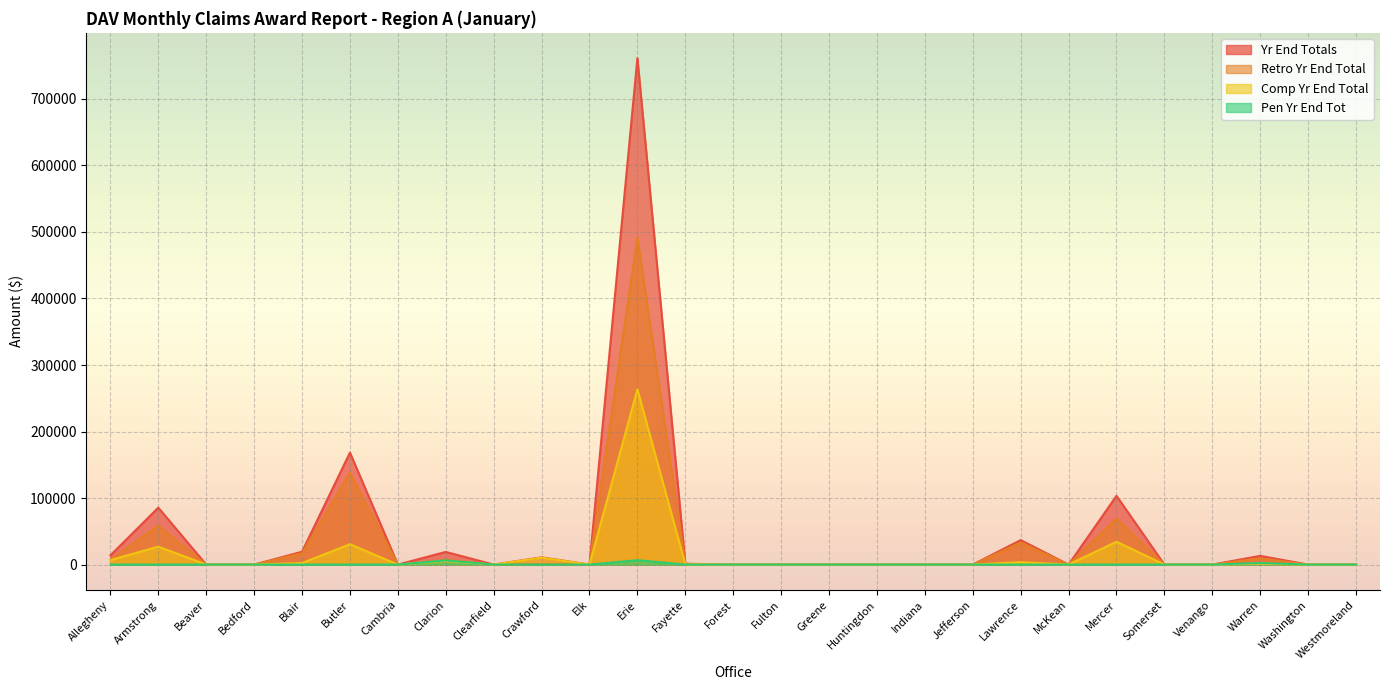

Reading left to right, list all the values displayed in this chart.

Comp Yr End Total: Allegheny=6720	Armstrong=26998	Beaver=0	Bedford=0	Blair=2312	Butler=30595	Cambria=0	Clarion=5563	Clearfield=0	Crawford=10419	Elk=0	Erie=263460	Fayette=263	Forest=0	Fulton=0	Greene=0	Huntingdon=0	Indiana=0	Jefferson=0	Lawrence=3619	McKean=0	Mercer=34364	Somerset=0	Venango=0	Warren=1214	Washington=0	Westmoreland=0
Retro Yr End Total: Allegheny=7139	Armstrong=58572	Beaver=0	Bedford=0	Blair=16996	Butler=137765	Cambria=0	Clarion=7151	Clearfield=0	Crawford=510	Elk=0	Erie=491181	Fayette=1039	Forest=0	Fulton=0	Greene=0	Huntingdon=0	Indiana=0	Jefferson=0	Lawrence=33204	McKean=0	Mercer=68993	Somerset=0	Venango=0	Warren=9532	Washington=0	Westmoreland=0
Yr End Totals: Allegheny=13859	Armstrong=85570	Beaver=0	Bedford=0	Blair=19308	Butler=168360	Cambria=0	Clarion=19038	Clearfield=0	Crawford=10929	Elk=0	Erie=761221	Fayette=1302	Forest=0	Fulton=0	Greene=0	Huntingdon=0	Indiana=0	Jefferson=0	Lawrence=36823	McKean=0	Mercer=103357	Somerset=0	Venango=0	Warren=13101	Washington=0	Westmoreland=0
Pen Yr End Tot: Allegheny=0	Armstrong=0	Beaver=0	Bedford=0	Blair=0	Butler=0	Cambria=0	Clarion=6324	Clearfield=0	Crawford=0	Elk=0	Erie=6580	Fayette=0	Forest=0	Fulton=0	Greene=0	Huntingdon=0	Indiana=0	Jefferson=0	Lawrence=0	McKean=0	Mercer=0	Somerset=0	Venango=0	Warren=2355	Washington=0	Westmoreland=0